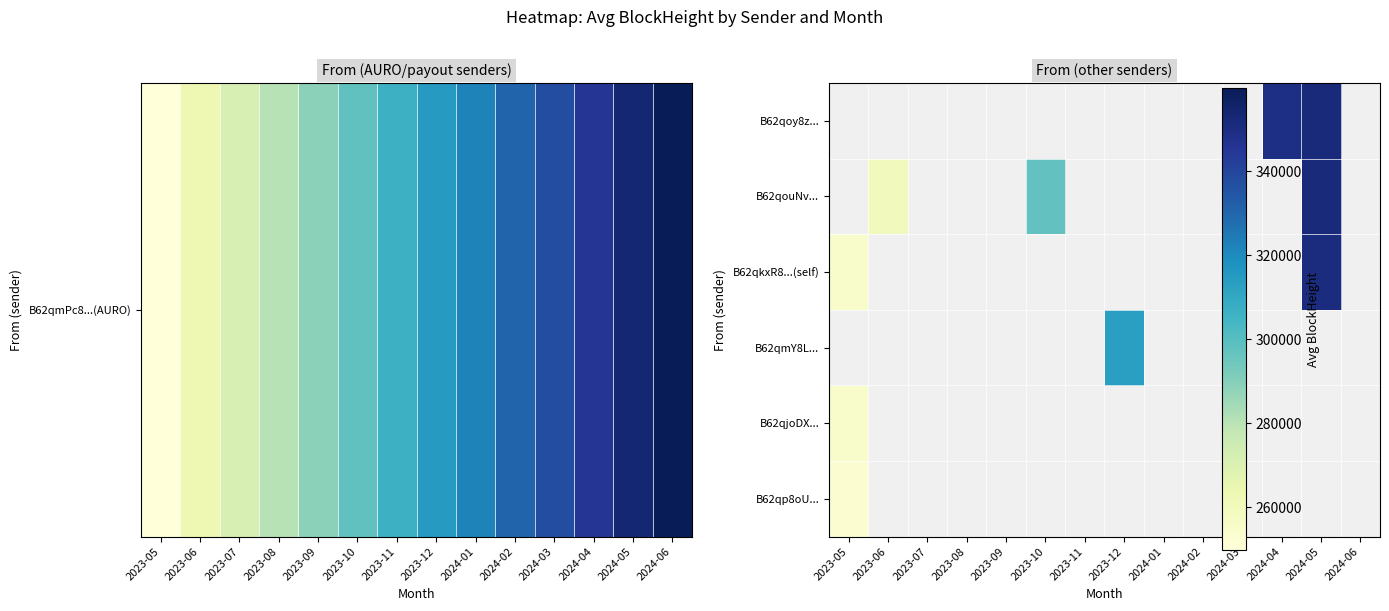

How many positive values does the B62qjoDX... series have?

1